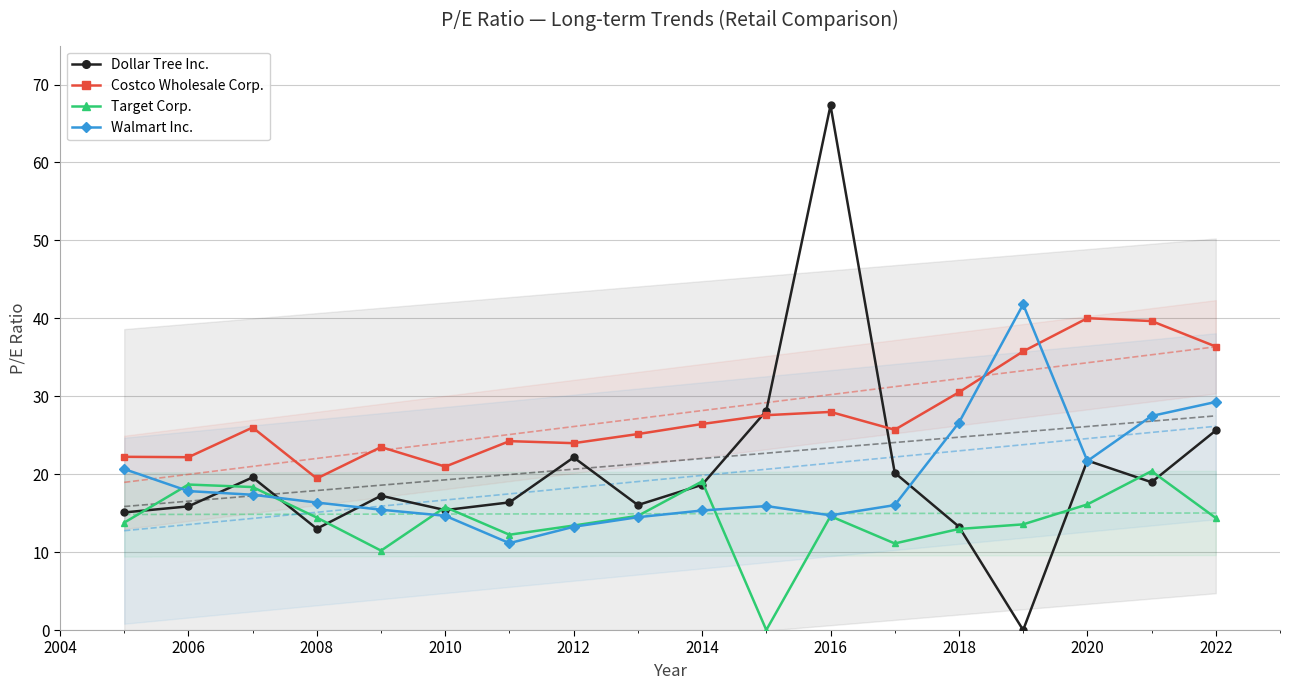

True or false: Costco Wholesale Corp. and Target Corp. cross at least once.

False